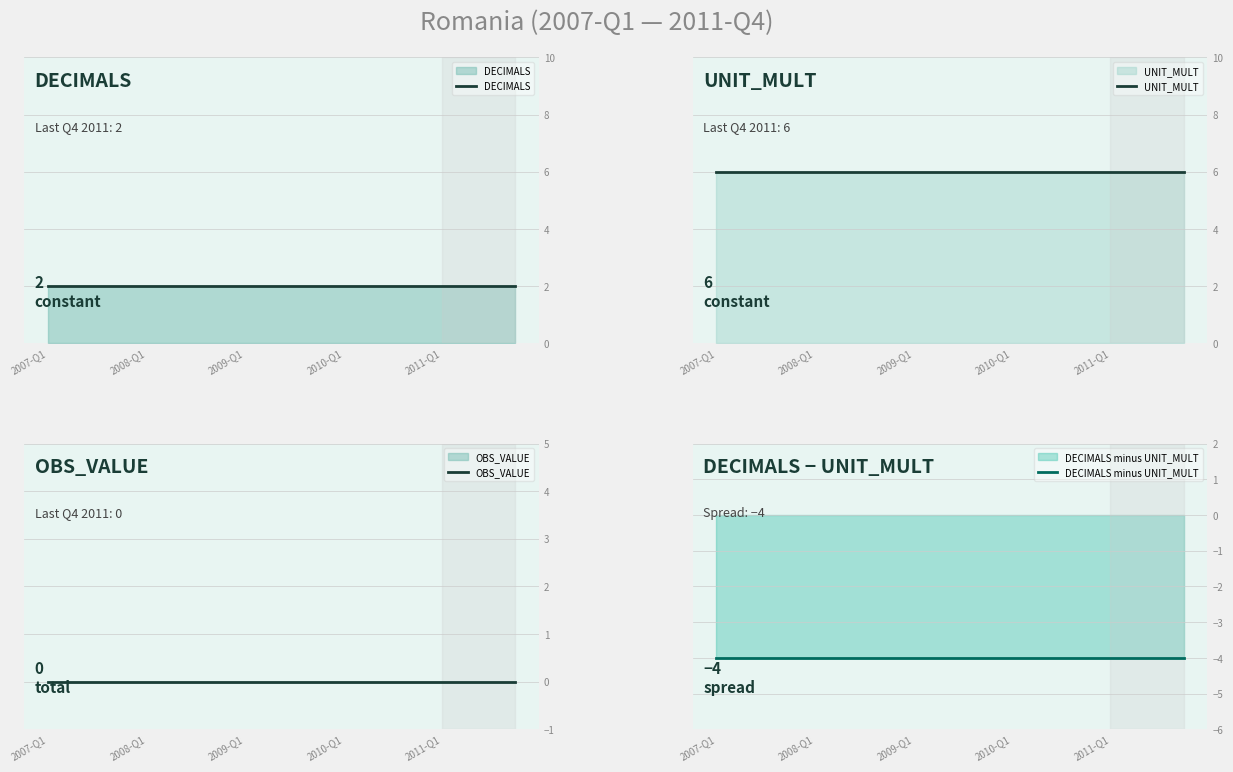

How many lines are shown in the chart?

4